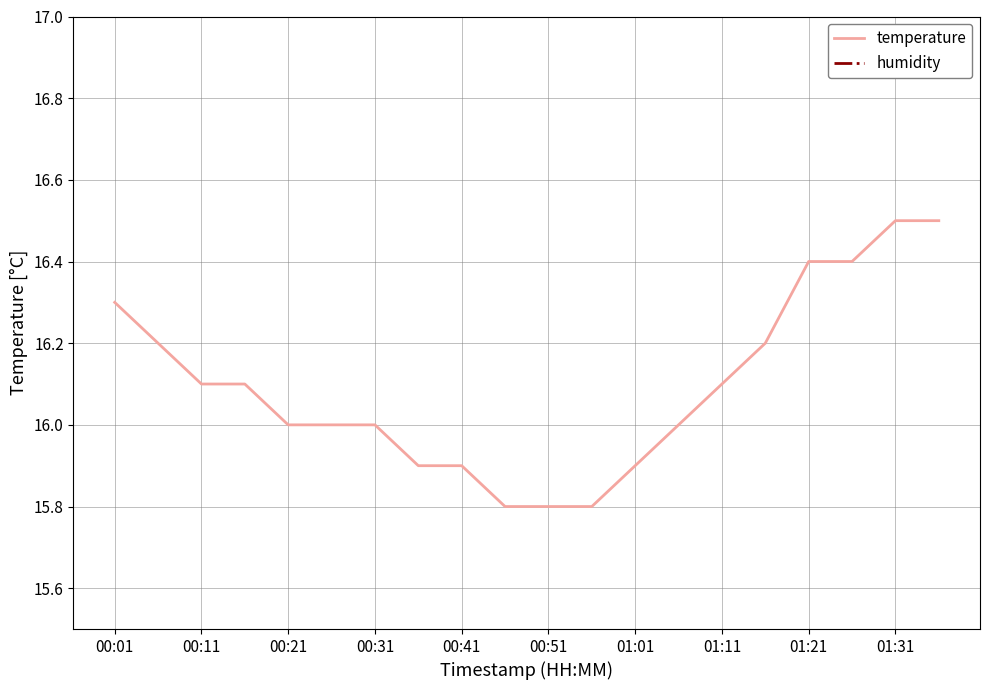

True or false: temperature and humidity intersect in this chart.

False